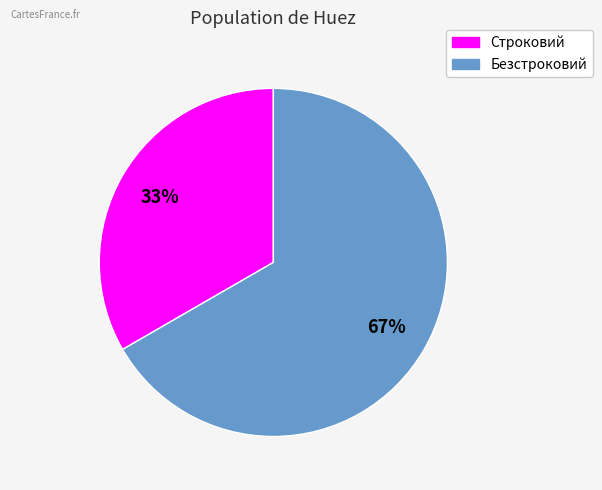

Is the sum of Безстроковий and Строковий greater than half?

Yes